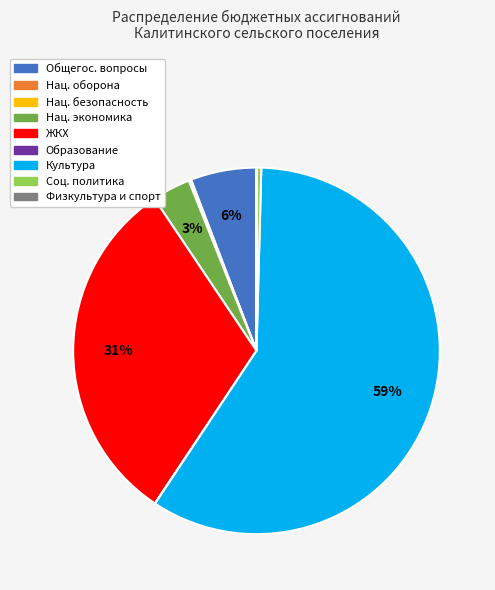

To the nearest percent, what is the average slice percentage?

11%